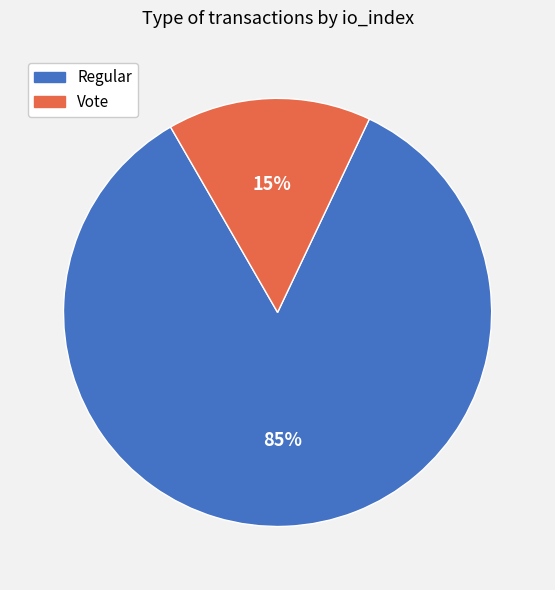

What is the smallest slice in the pie chart?

Vote